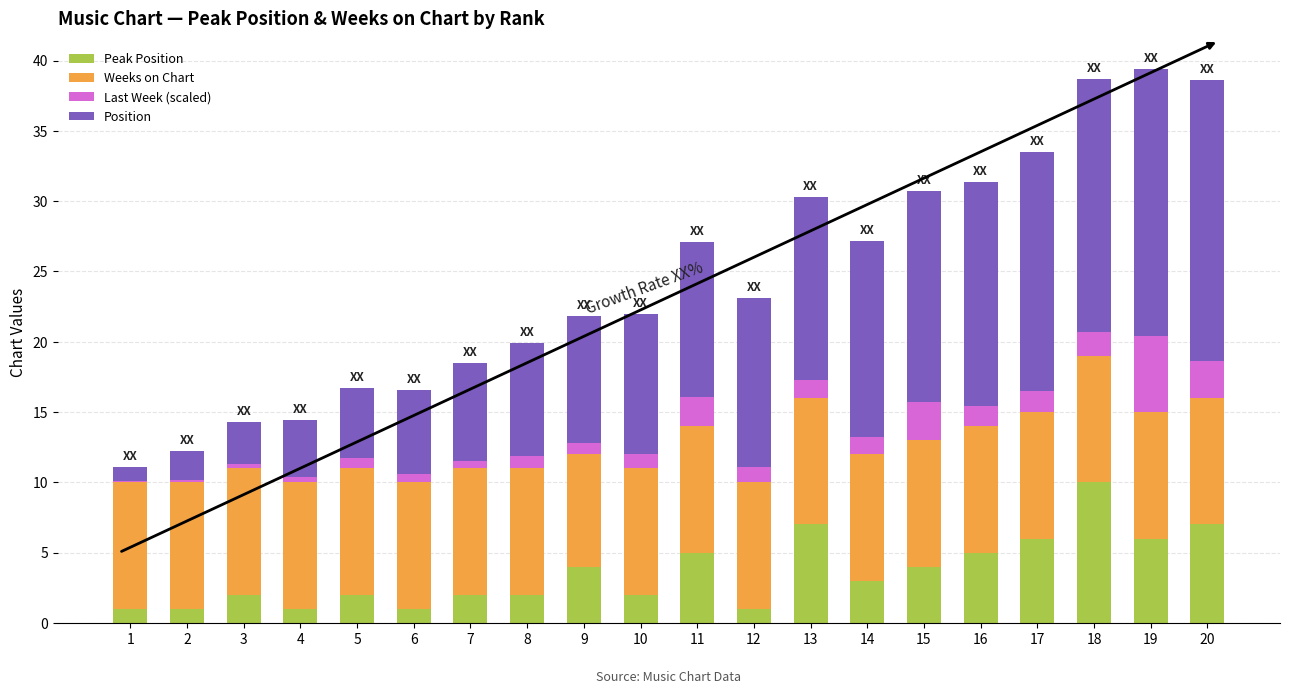

What is the total value across all series at 8?

19.9